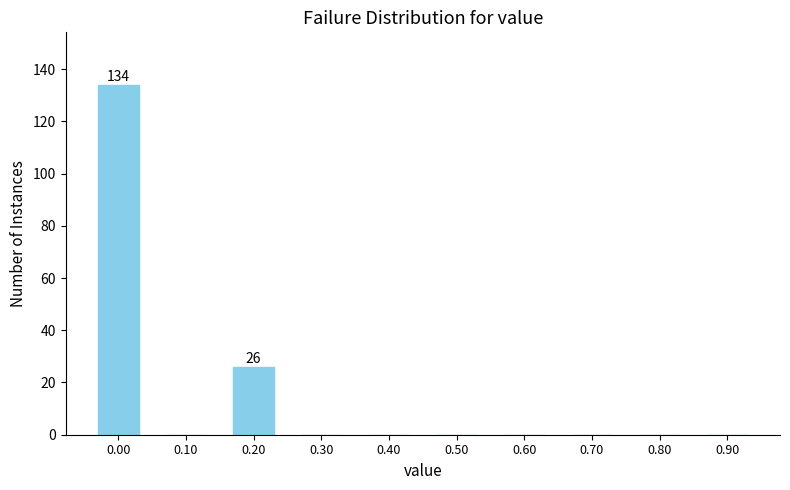

Reading left to right, extract all data points from this chart.

0.00=134	0.10=0	0.20=26	0.30=0	0.40=0	0.50=0	0.60=0	0.70=0	0.80=0	0.90=0